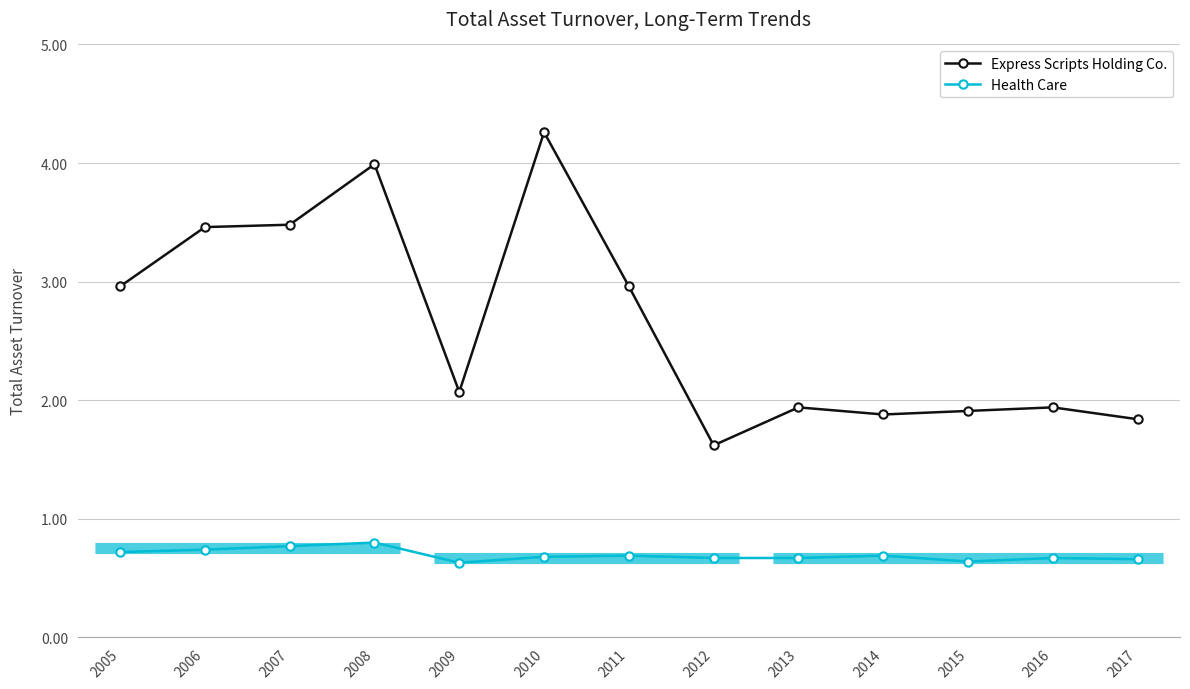

How many lines are shown in the chart?

2